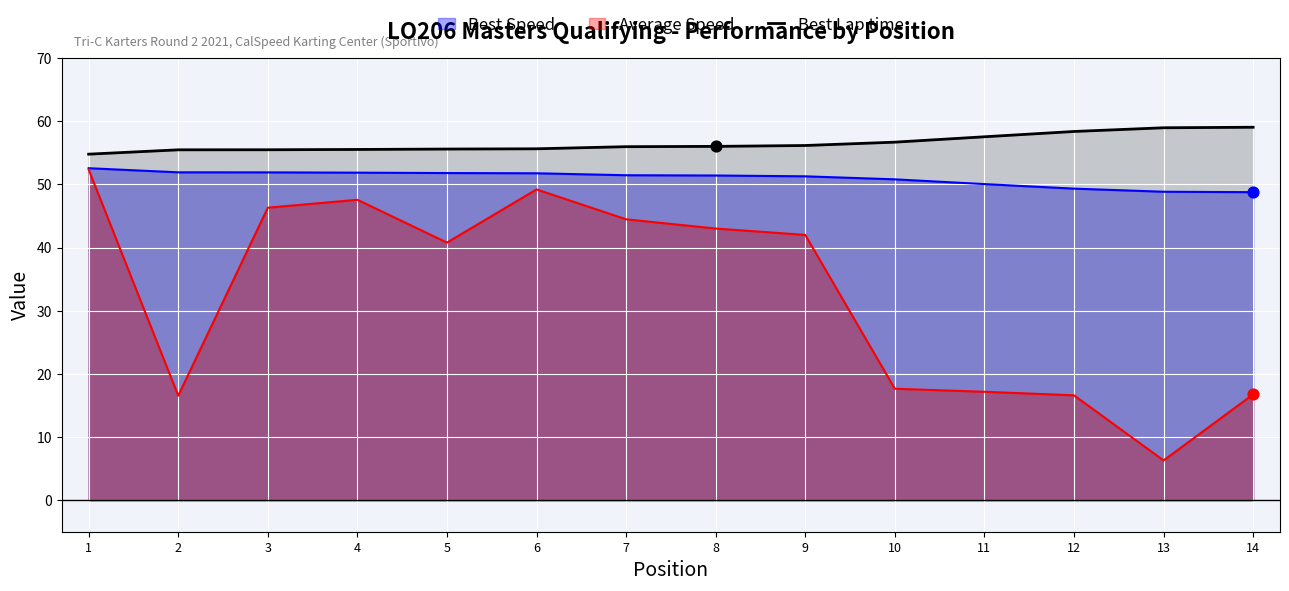

What is the ratio of the value at 2 to the value at 1?

1.0